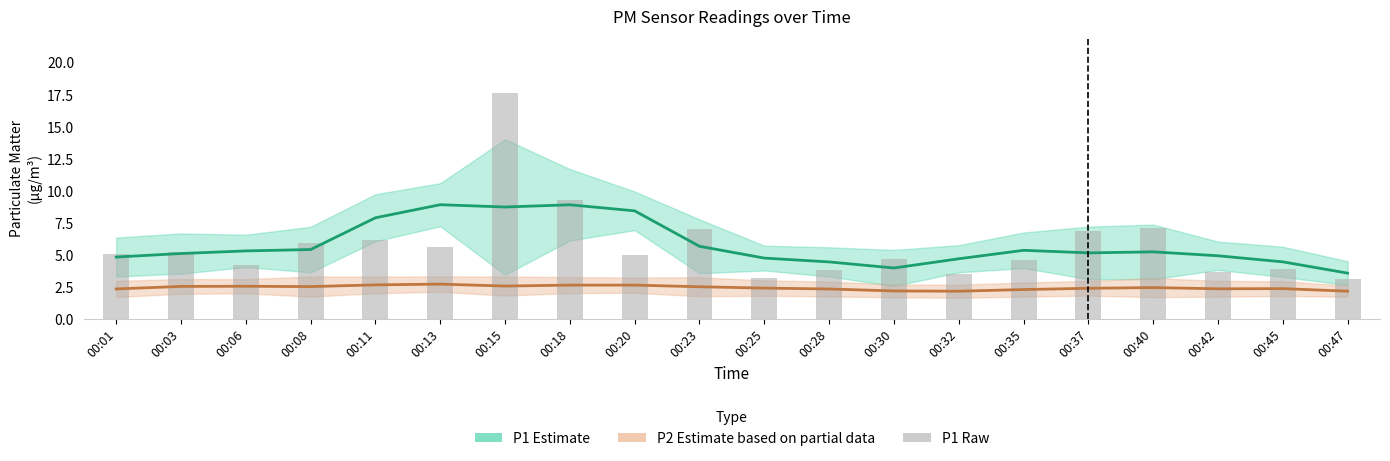

Which category has the lowest value across all series?

00:32